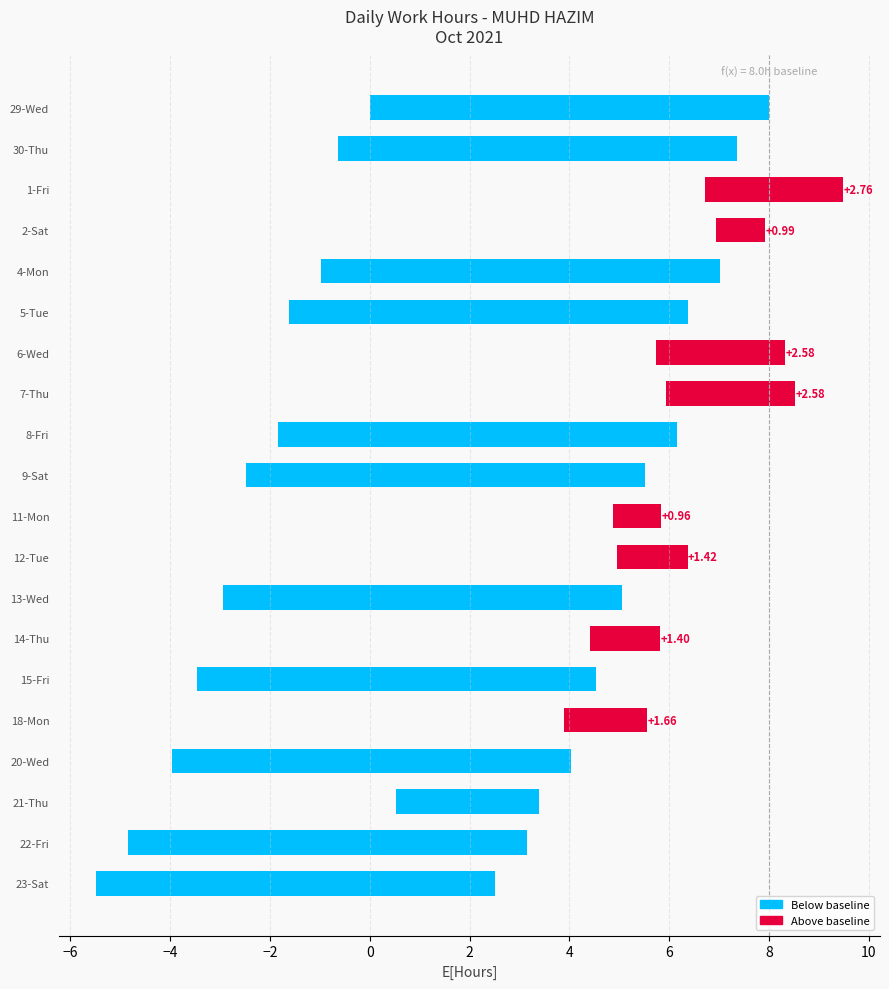

True or false: the data shows -14.1 at 13-Wed.

False